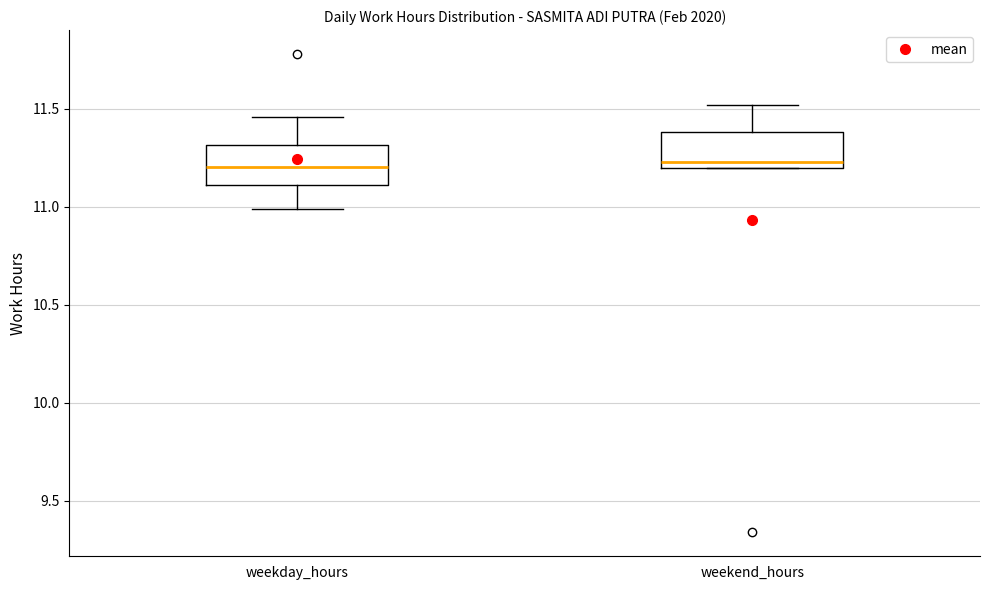

Reading left to right, transcribe this box plot: for each box, give where its median line is, the range the box spans, and where its two whiskers end, as read against the y-axis. The values are not printed on the chart, so give them approximately, as read against the axis.

weekday_hours: median 11.20, box 11.10 to 11.30, whiskers 11.00 to 11.45
weekend_hours: median 11.25, box 11.20 to 11.40, whiskers 11.20 to 11.50